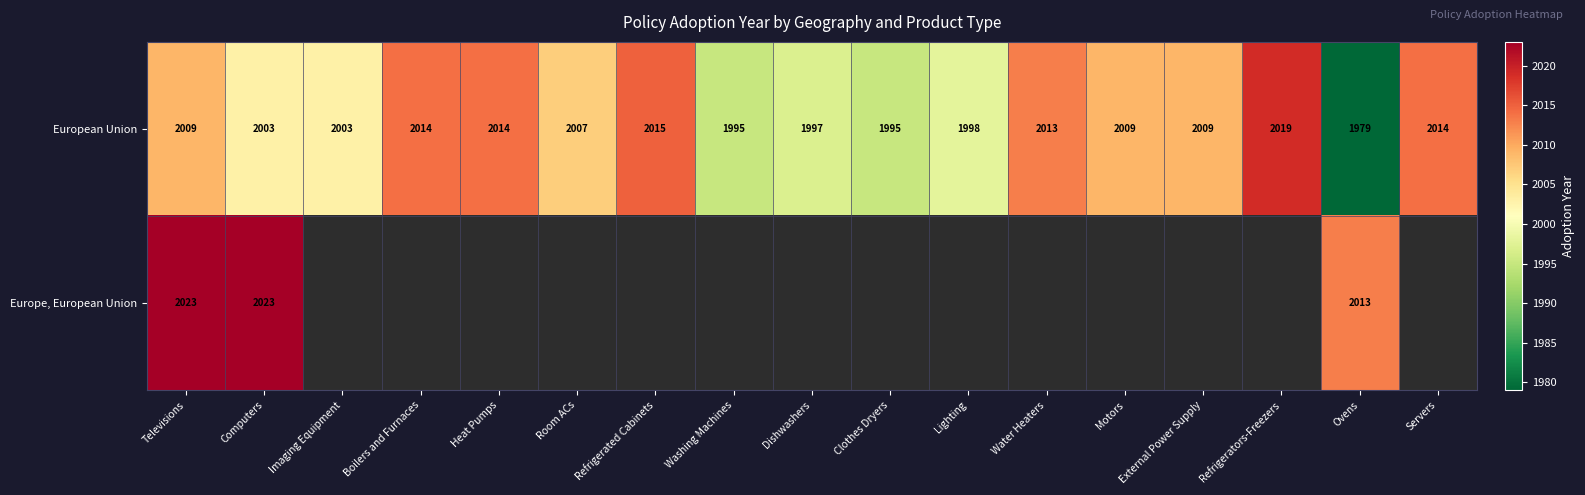

Is it true that European Union equals 3582.9 at Dishwashers?

False